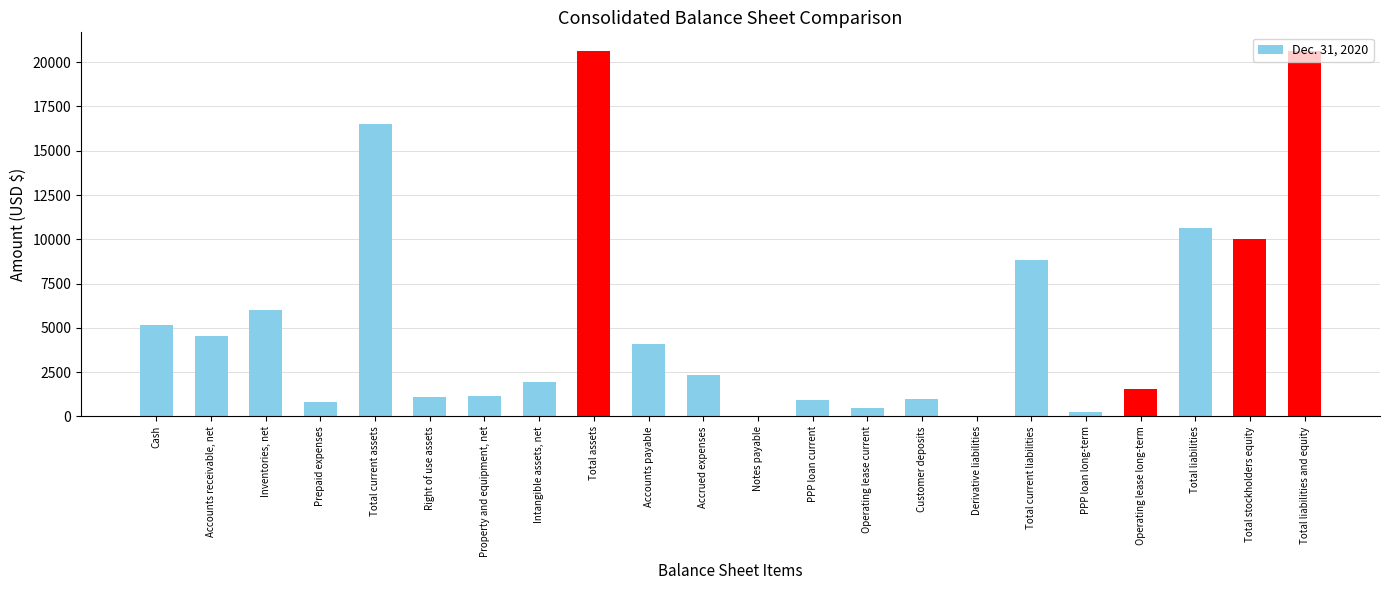

What is the sum of the values at Total liabilities and equity and Operating lease long-term?

22196